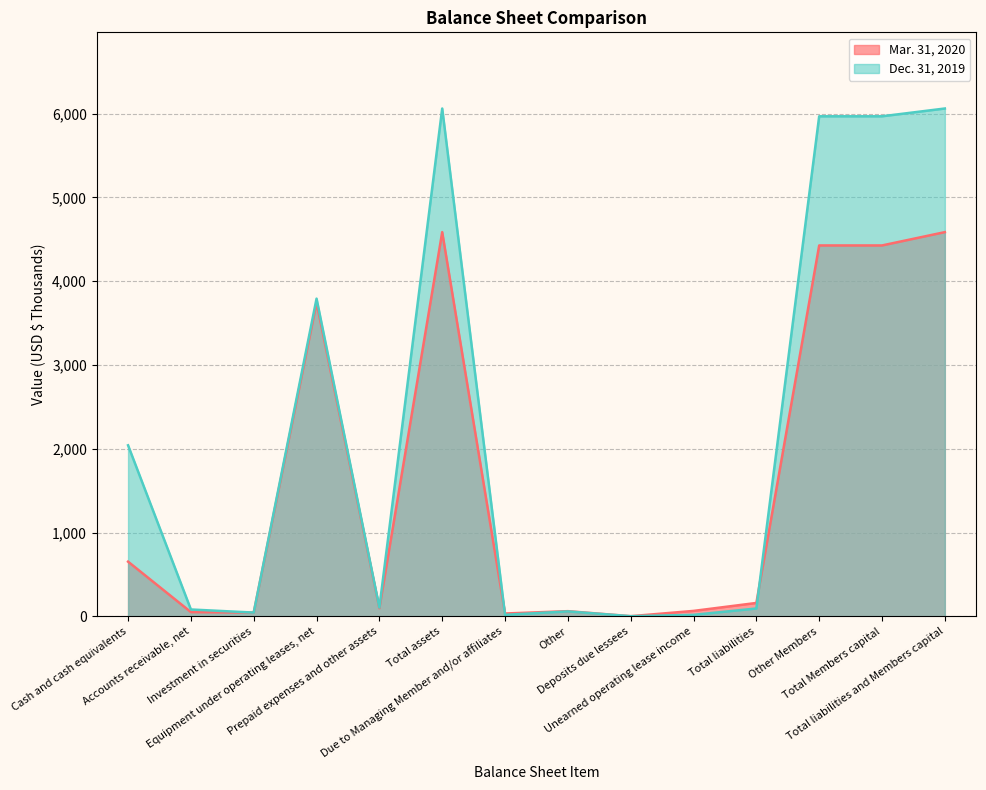

List the labels in order of Mar. 31, 2020 value, largest first.

Total assets, Total liabilities and Members capital, Other Members, Total Members capital, Equipment under operating leases, net, Cash and cash equivalents, Total liabilities, Prepaid expenses and other assets, Unearned operating lease income, Other, Accounts receivable, net, Investment in securities, Due to Managing Member and/or affiliates, Deposits due lessees